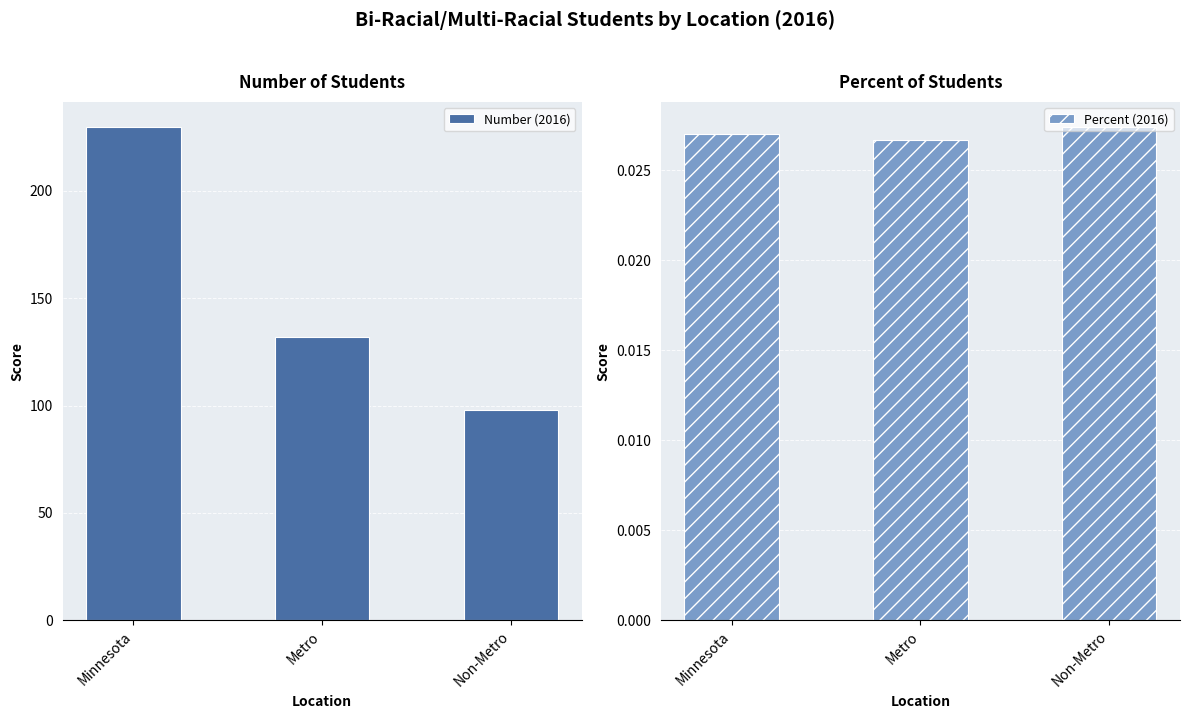

What is the spread (max minus min) of values at Minnesota?

230.0